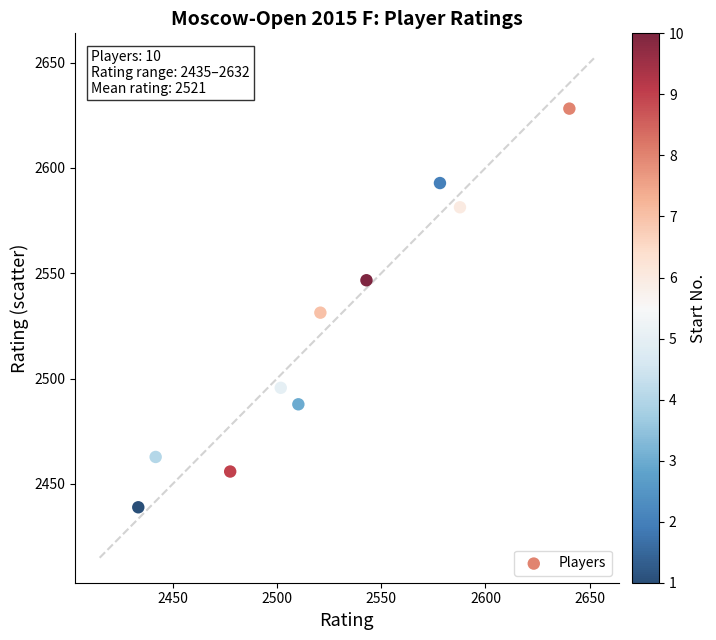

What is the average Y value?

2522.1